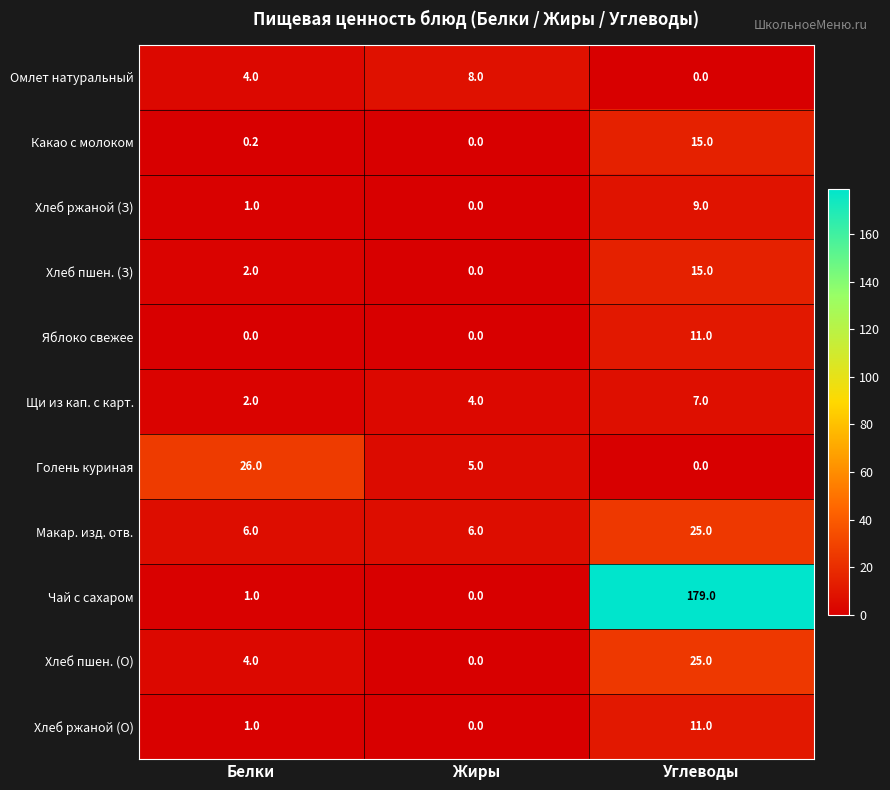

What is the maximum value shown in the chart?

179.0